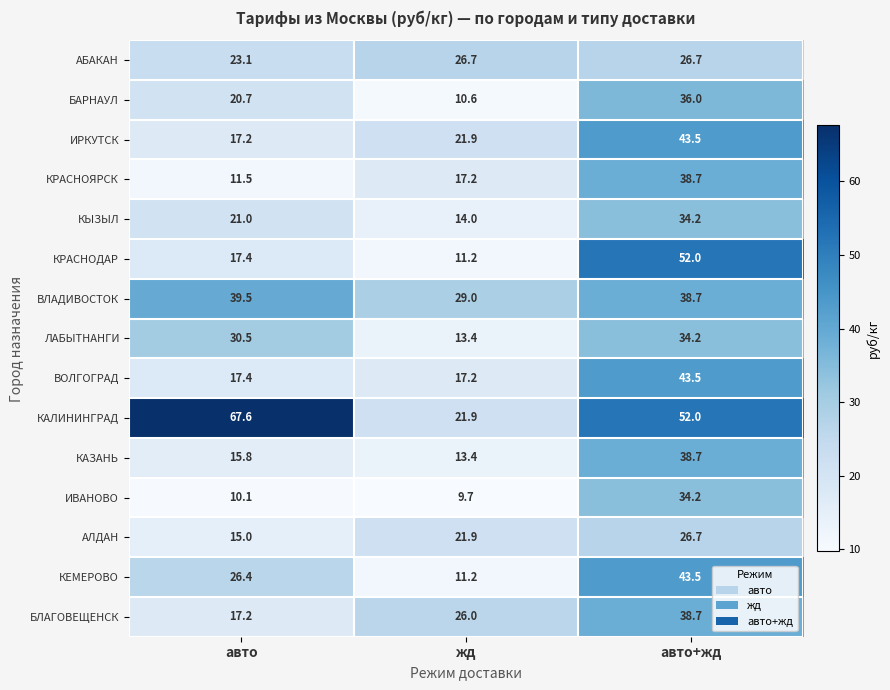

Between жд and авто+жд, which series saw the biggest shift?

КРАСНОДАР